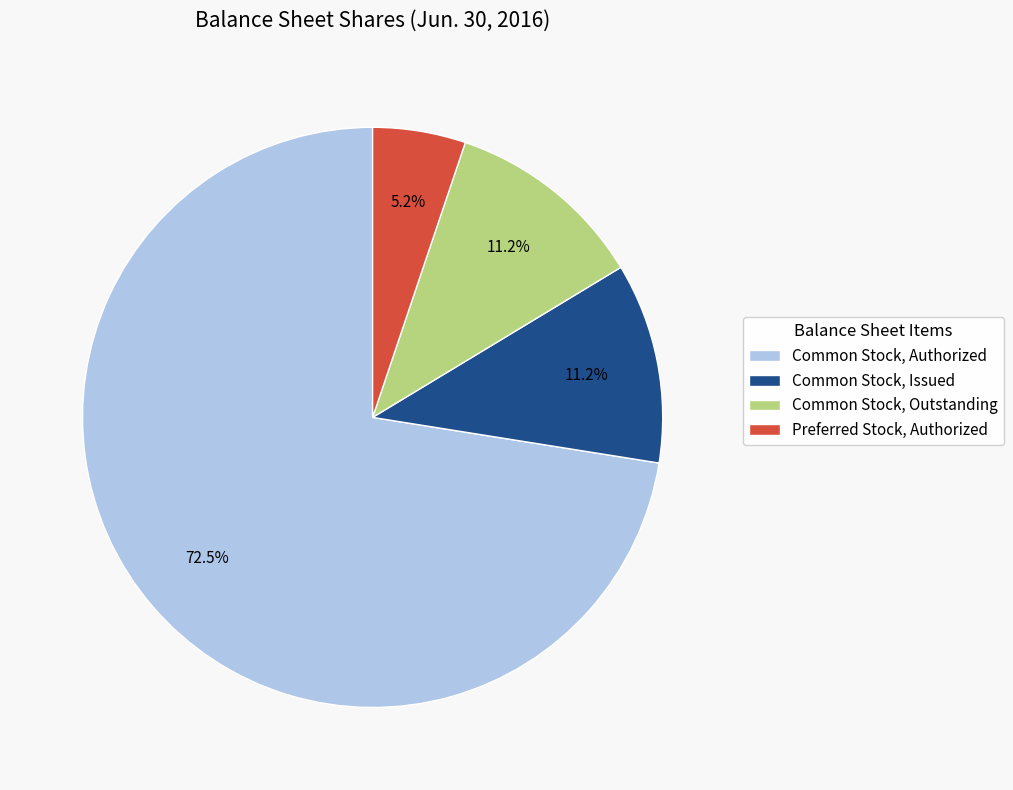

To the nearest percent, what is the average slice percentage?

25%